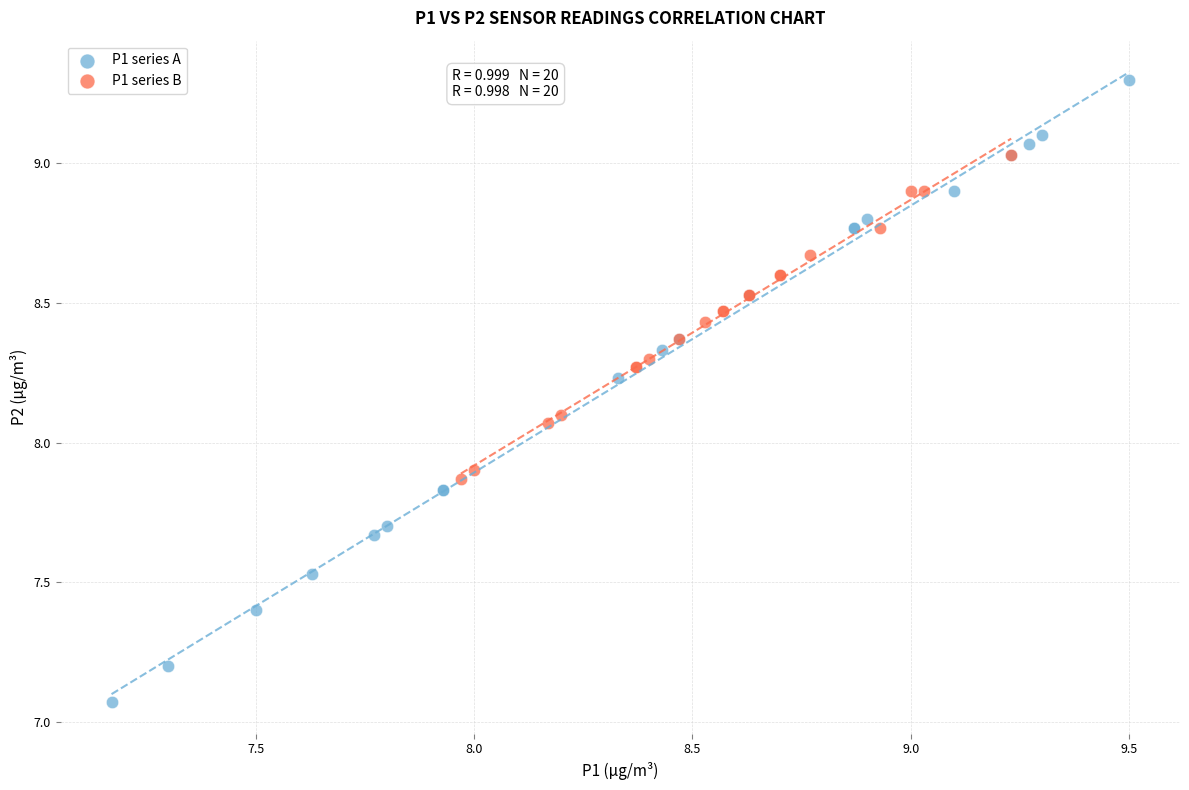

Which series contains the highest Y value?

P1 series A